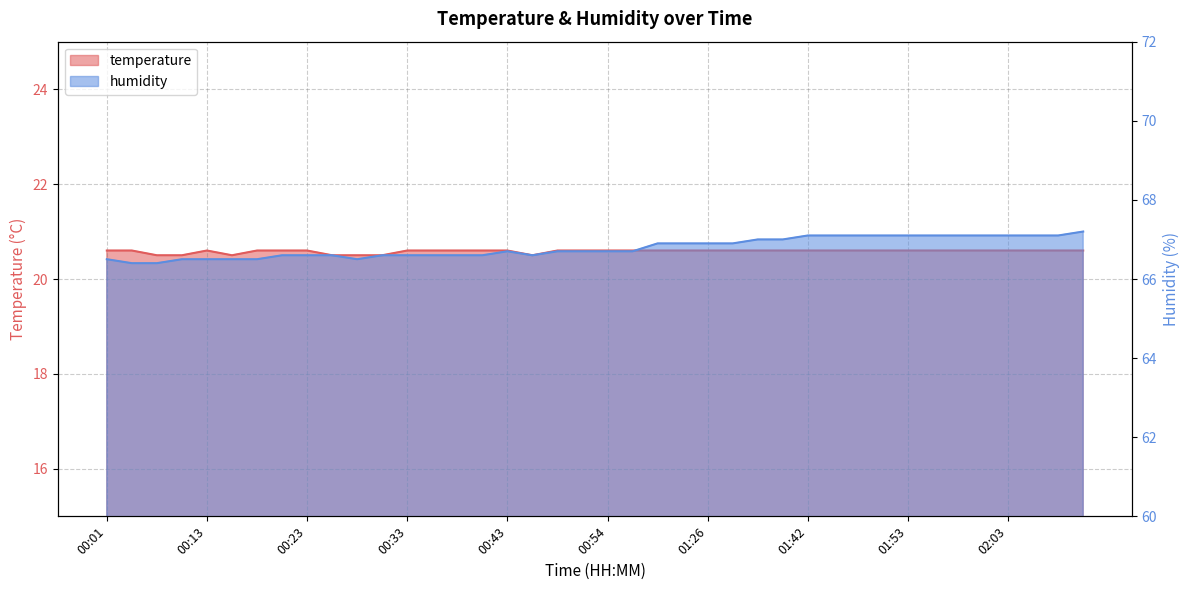

Rank the categories by humidity value from highest to lowest.

02:11, 01:42, 01:45, 01:48, 01:50, 01:53, 01:55, 01:58, 02:01, 02:03, 02:06, 02:08, 01:37, 01:40, 01:02, 01:04, 01:26, 01:29, 00:43, 00:48, 00:51, 00:54, 00:59, 00:21, 00:23, 00:26, 00:31, 00:33, 00:36, 00:38, 00:41, 00:46, 00:01, 00:11, 00:13, 00:16, 00:18, 00:28, 00:06, 00:08